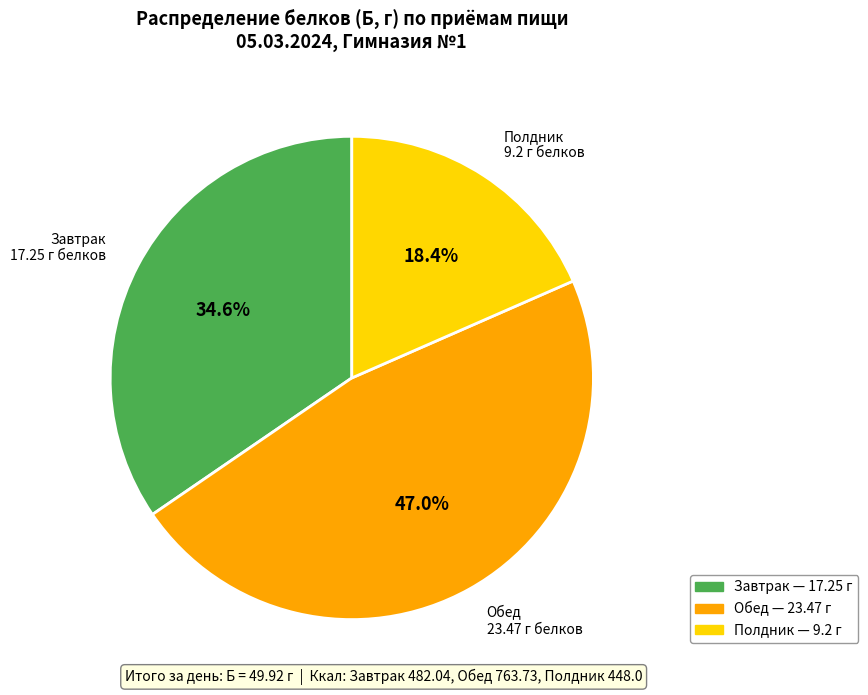

Which slice is the largest?

Обед